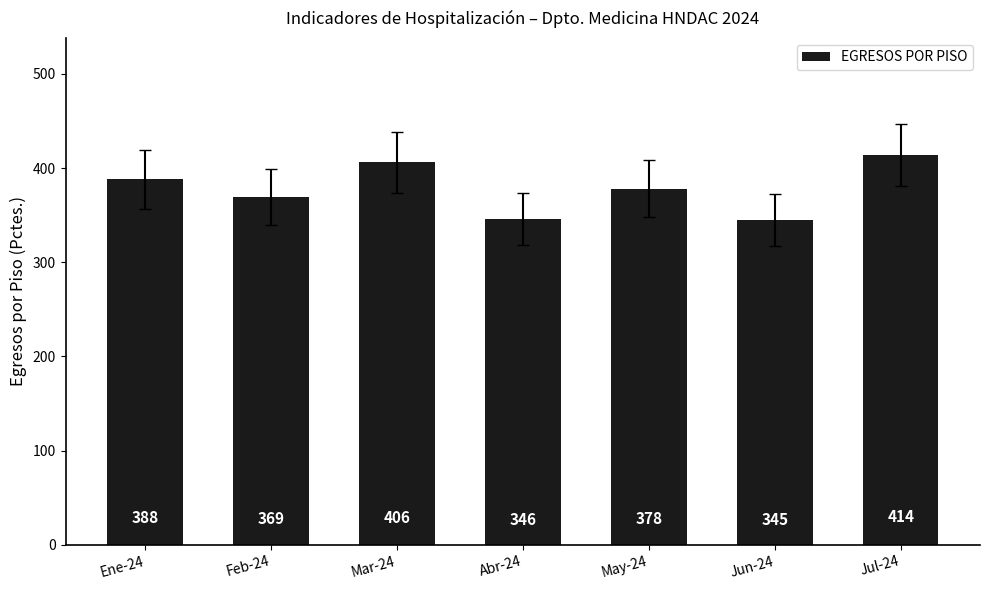

Reading left to right, transcribe all the data shown in this chart.

Ene-24=388	Feb-24=369	Mar-24=406	Abr-24=346	May-24=378	Jun-24=345	Jul-24=414